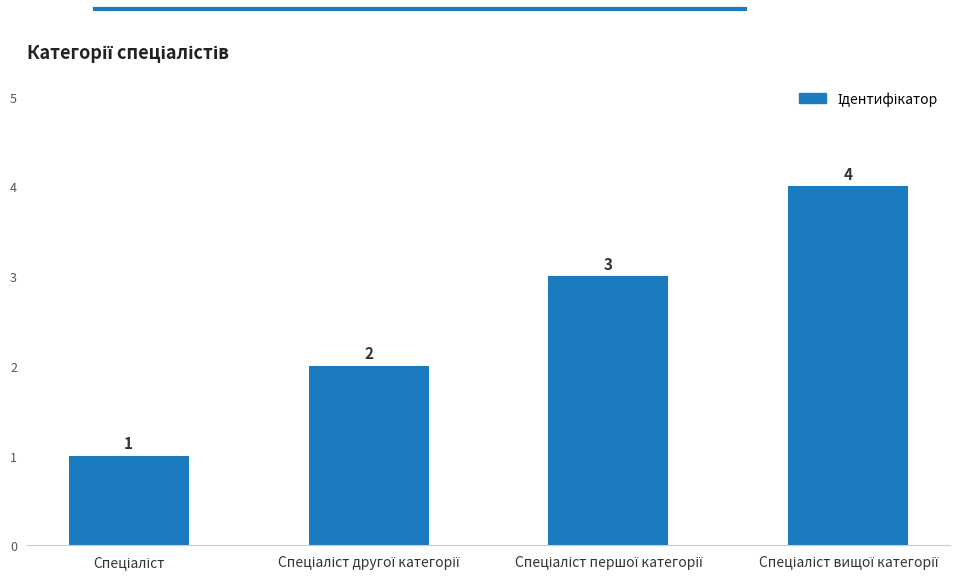

What is the value of the 2nd bar from the left?

2